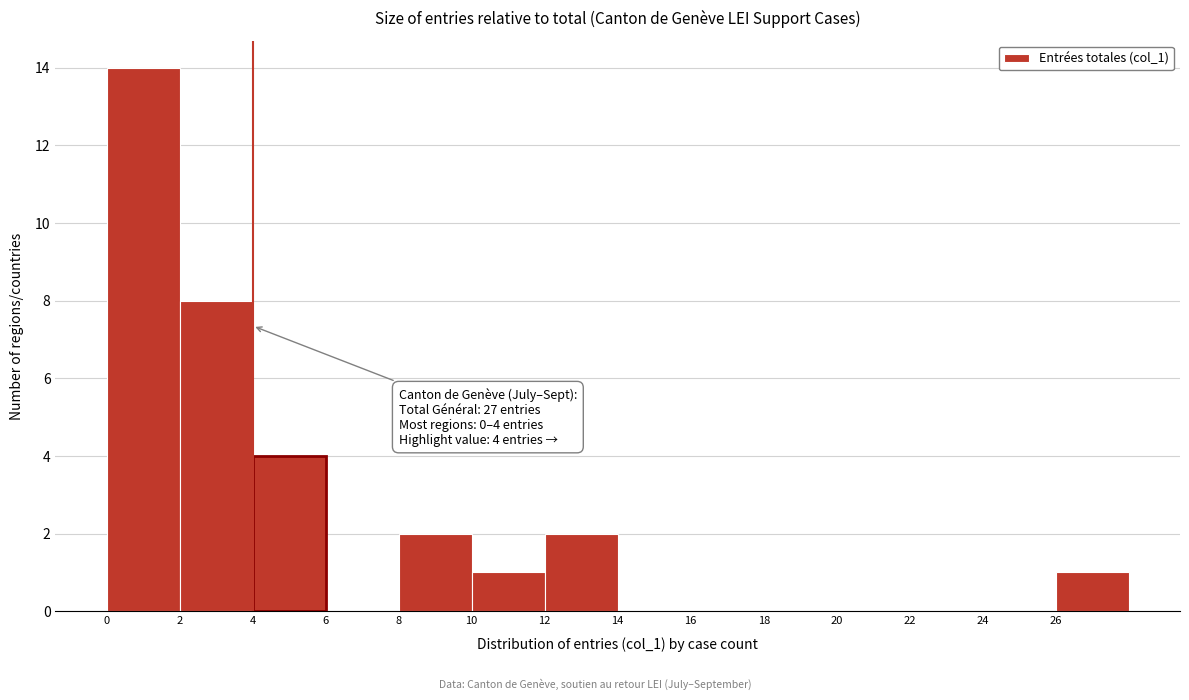

Which range on the x-axis has the tallest bar?

0 to 2